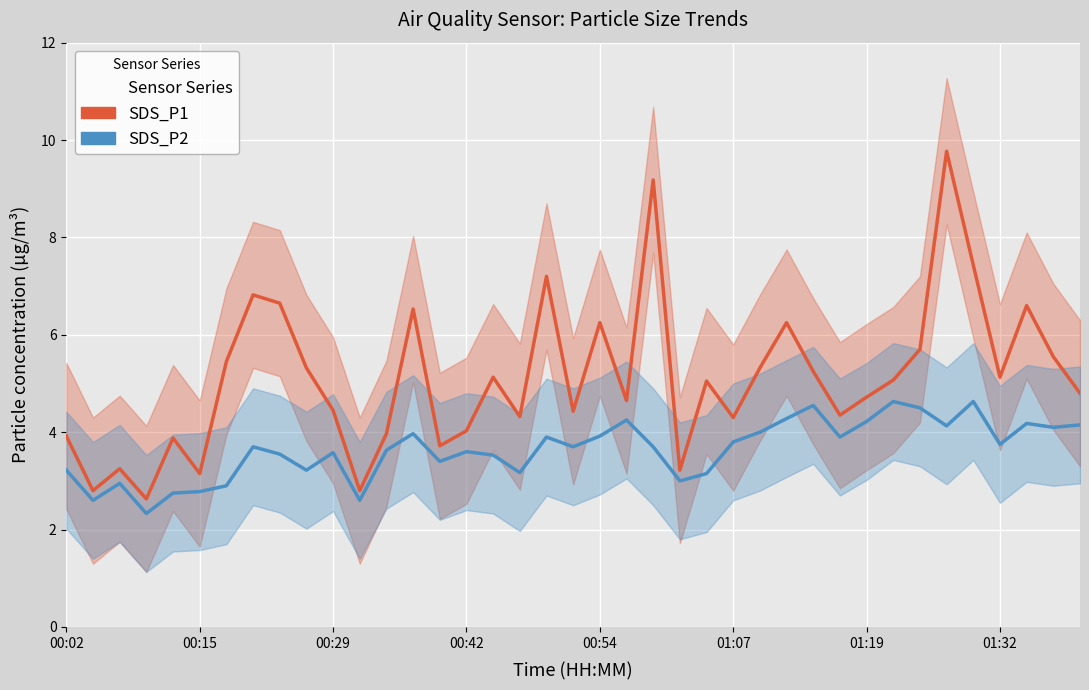

What is the difference between the maximum and minimum values in the SDS_P1 series?

7.1